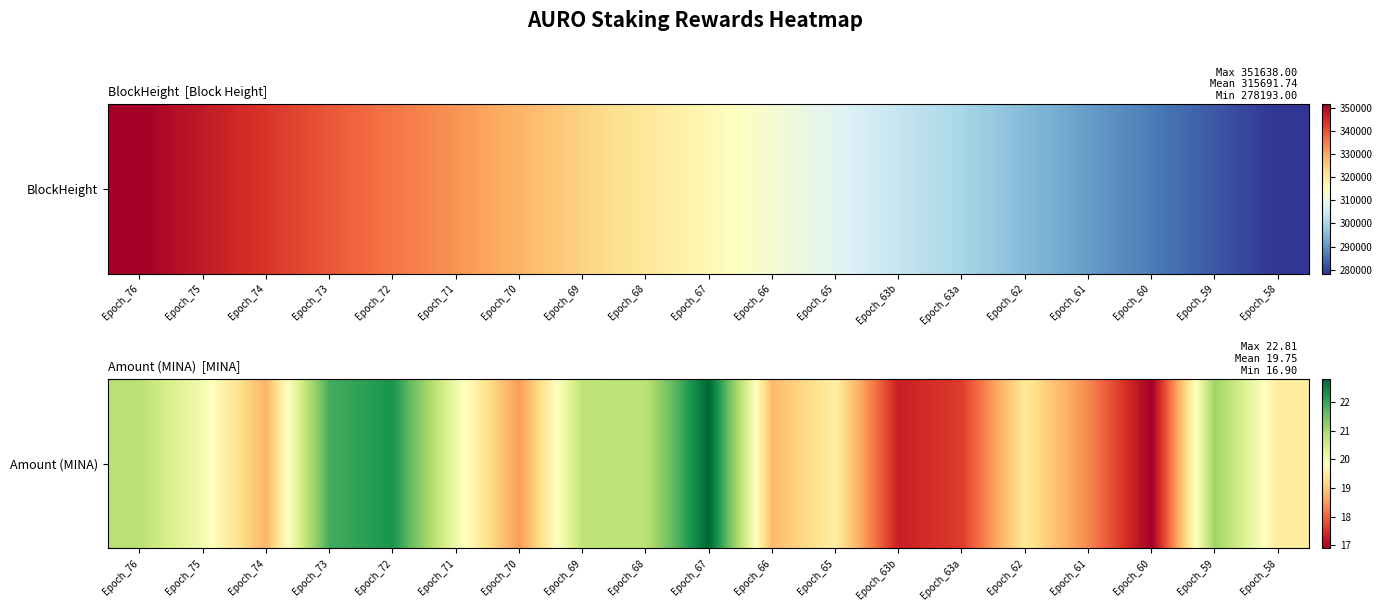

List the labels in order of value, largest first.

Epoch_67, Epoch_72, Epoch_73, Epoch_59, Epoch_76, Epoch_68, Epoch_69, Epoch_71, Epoch_75, Epoch_65, Epoch_58, Epoch_62, Epoch_66, Epoch_74, Epoch_70, Epoch_61, Epoch_63a, Epoch_63b, Epoch_60